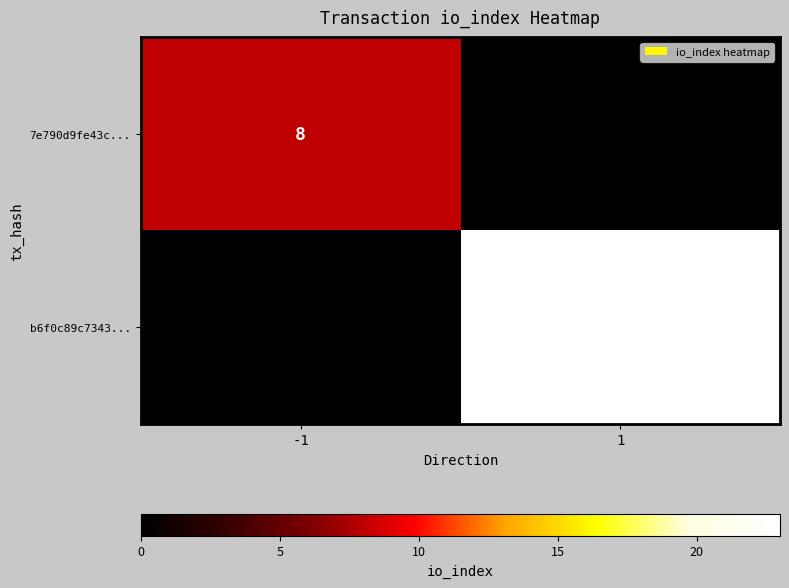

The b6f0c89c7343... series shows 41 at 1. True or false?

False